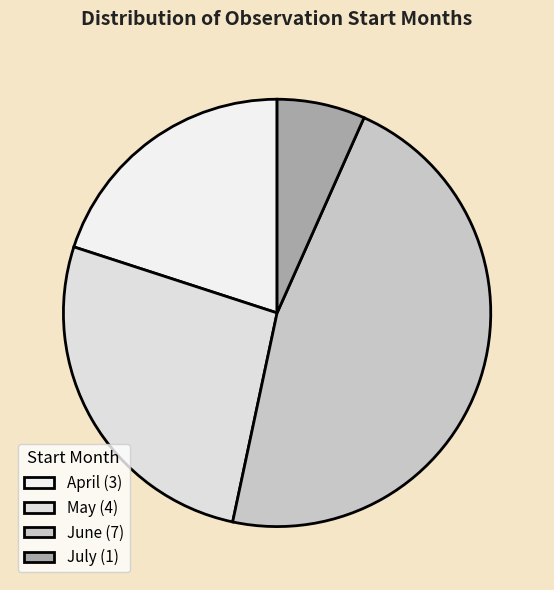

How many slices are in this pie chart?

4